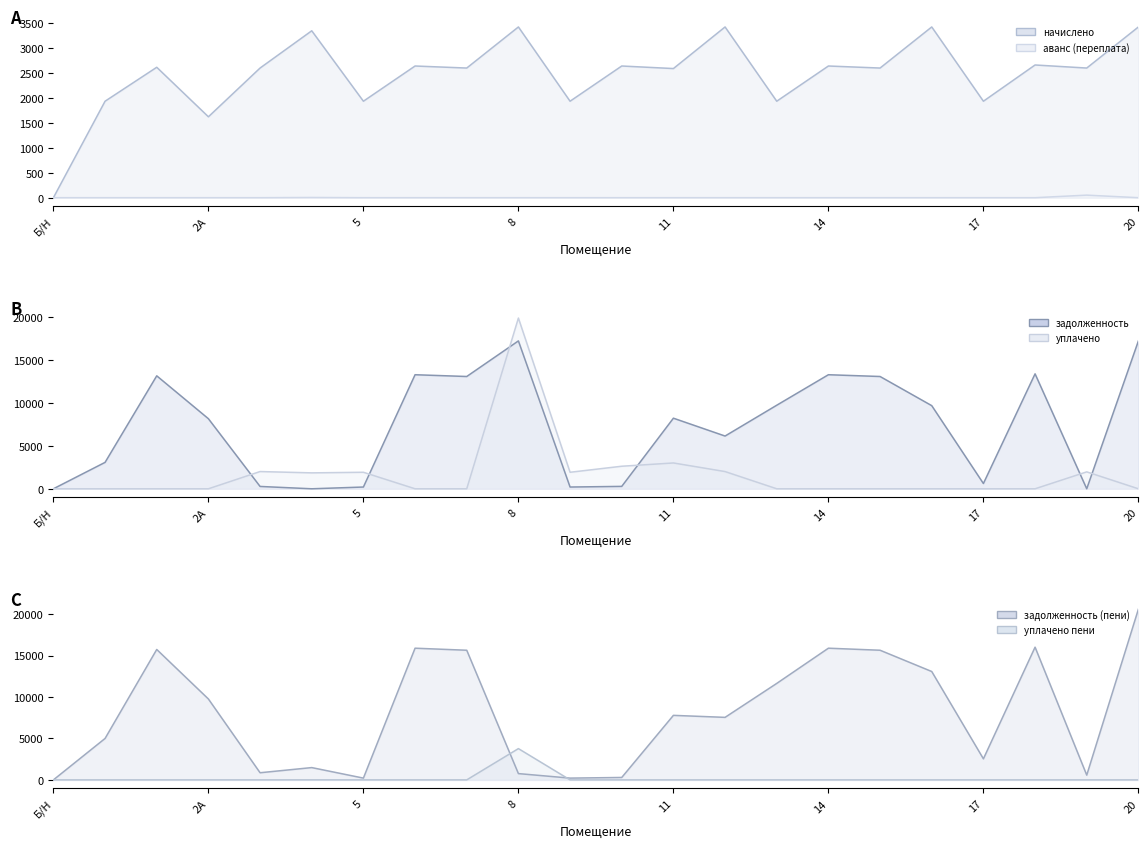

At which label is уплачено пени line closest to 1886?

14